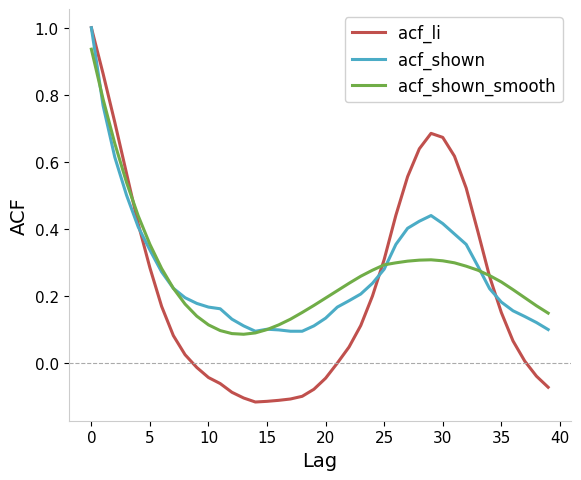

Which series has the widest spread of values?

acf_li